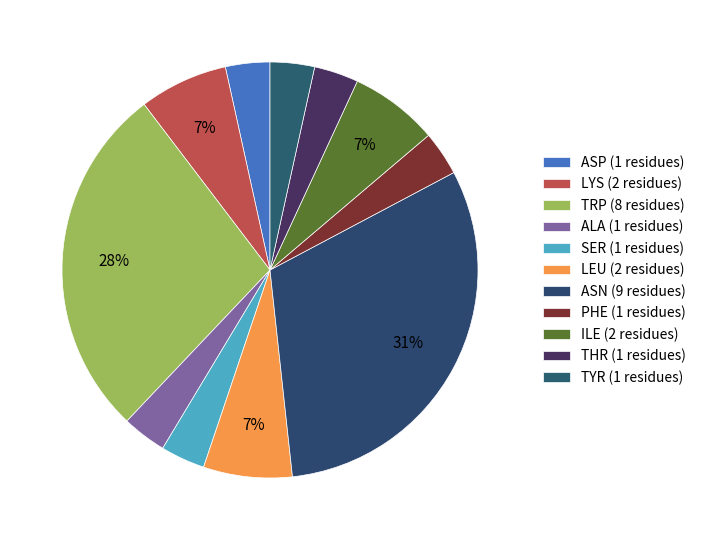

How many slices are in this pie chart?

11